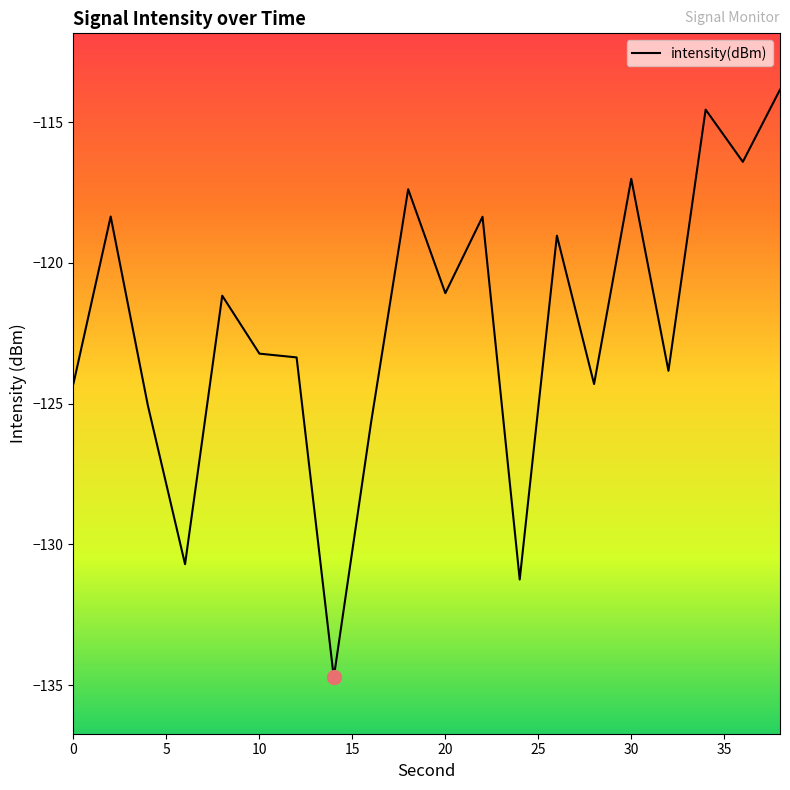

What is the smallest value displayed?

-134.7